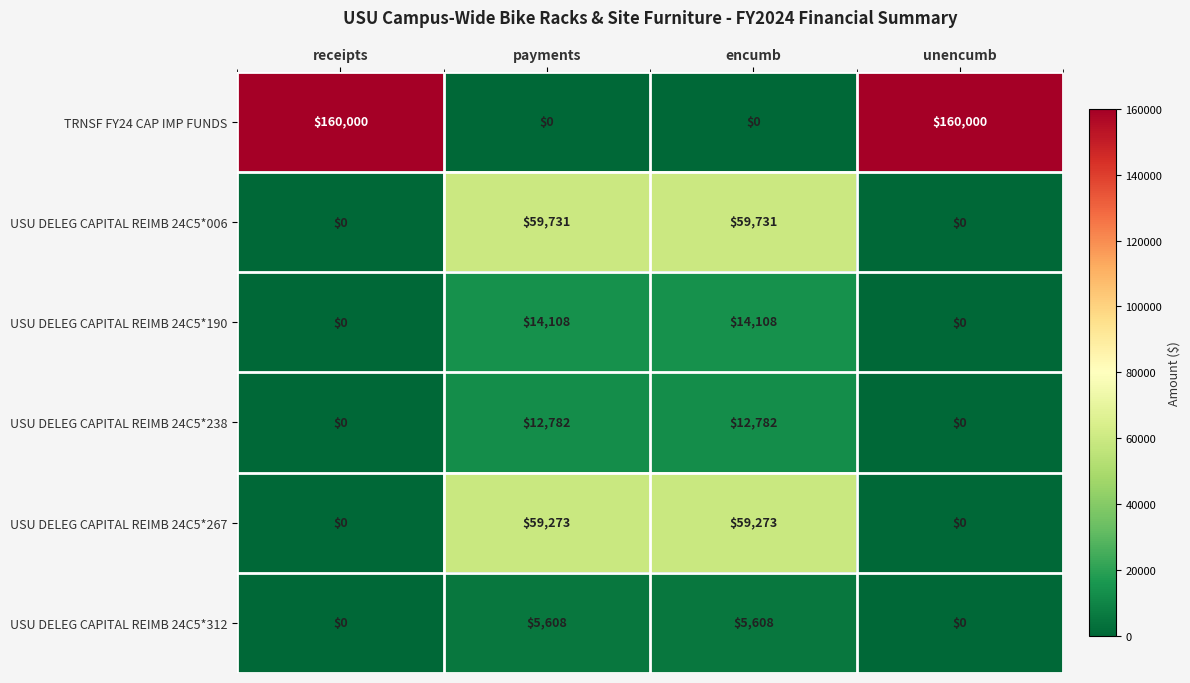

Reading left to right, list all the values displayed in this chart.

TRNSF FY24 CAP IMP FUNDS: 160000	0	0	160000
USU DELEG CAPITAL REIMB 24C5*006: 0	59731	59731	0
USU DELEG CAPITAL REIMB 24C5*190: 0	14108	14108	0
USU DELEG CAPITAL REIMB 24C5*238: 0	12782	12782	0
USU DELEG CAPITAL REIMB 24C5*267: 0	59273	59273	0
USU DELEG CAPITAL REIMB 24C5*312: 0	5608	5608	0